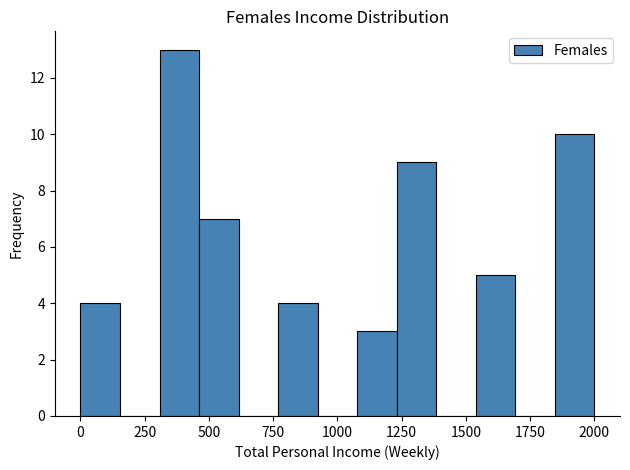

Read against the x-axis, roughly where is the centre of the tallest bar?

400